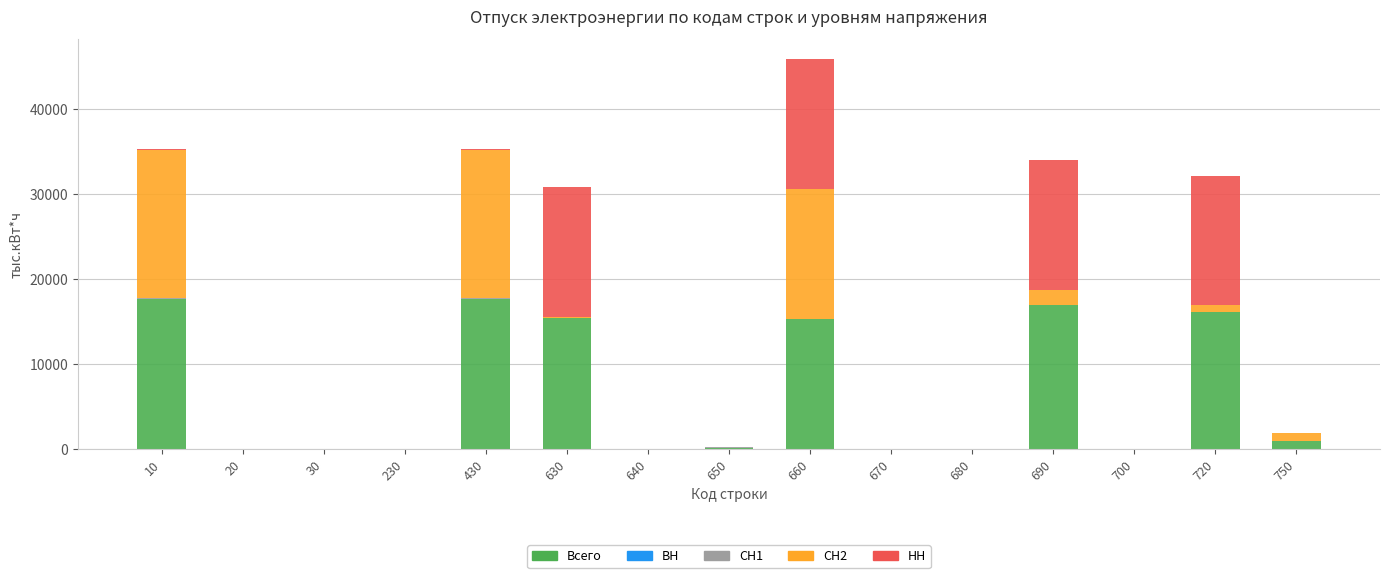

Are the bars grouped side by side (vs. stacked)?

No